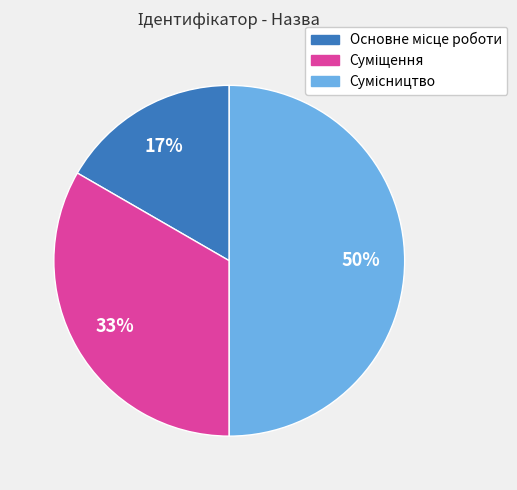

To the nearest percent, what is the difference between the largest and smallest slice percentages?

33%